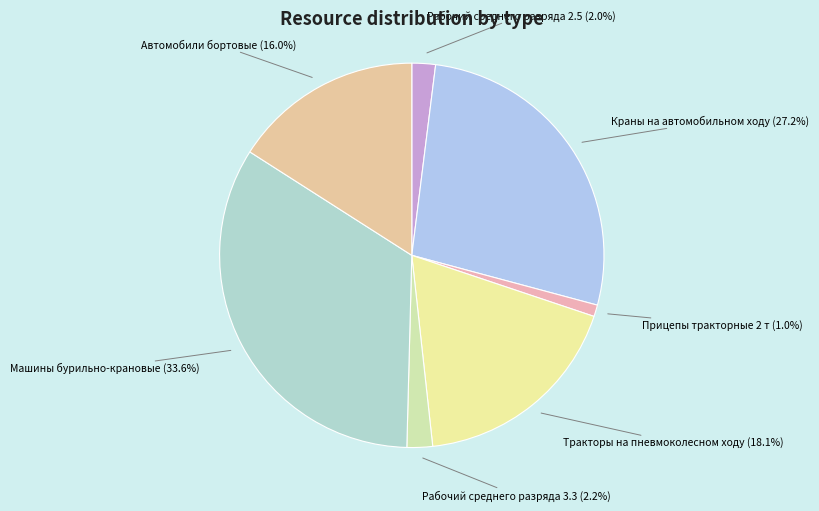

Do Рабочий среднего разряда 3.3 and Рабочий среднего разряда 2.5 together represent more than half of the pie?

No